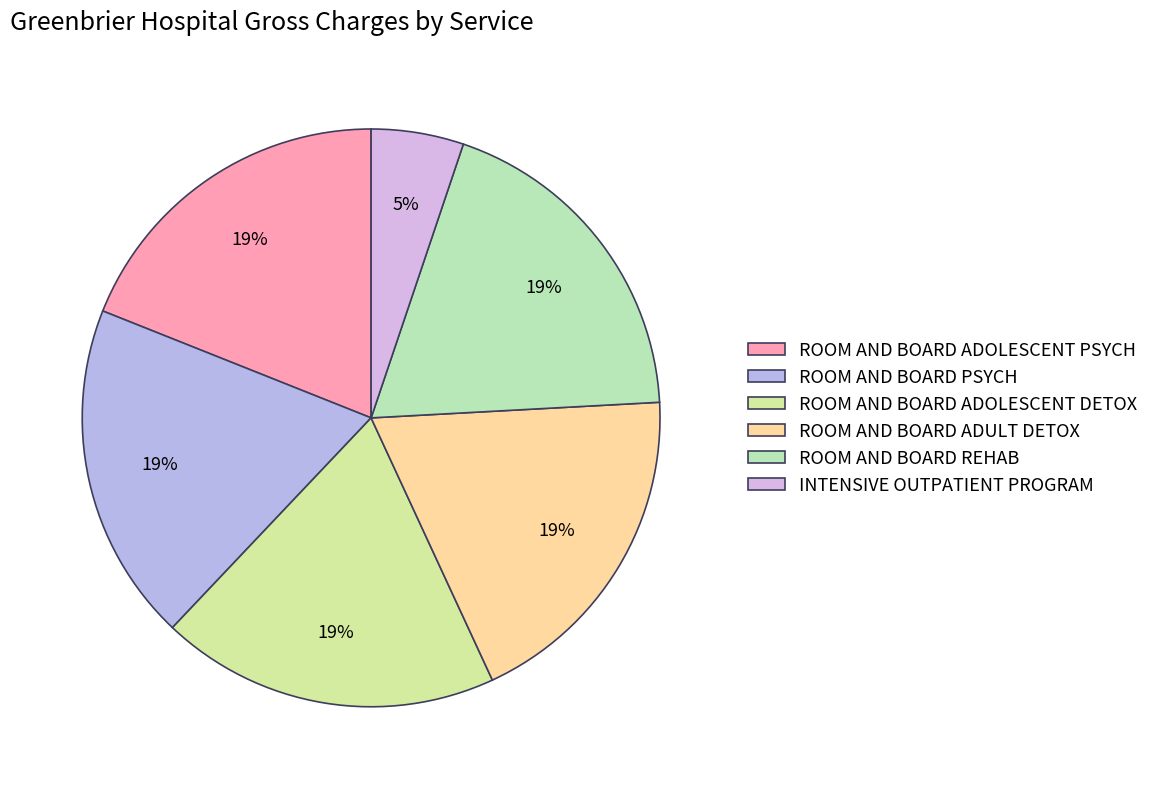

What is the smallest slice in the pie chart?

INTENSIVE OUTPATIENT PROGRAM